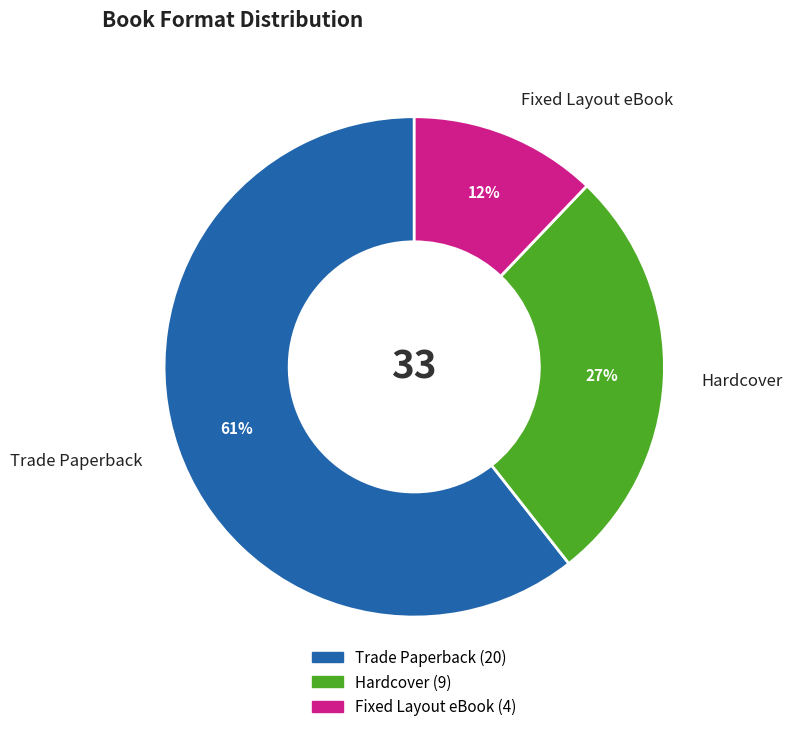

Combined, do Trade Paperback and Fixed Layout eBook account for over 50%?

Yes